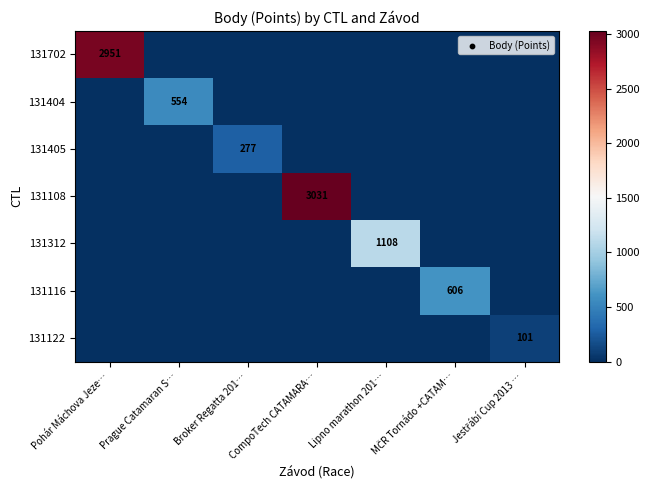

Count the number of categories in the chart.

7